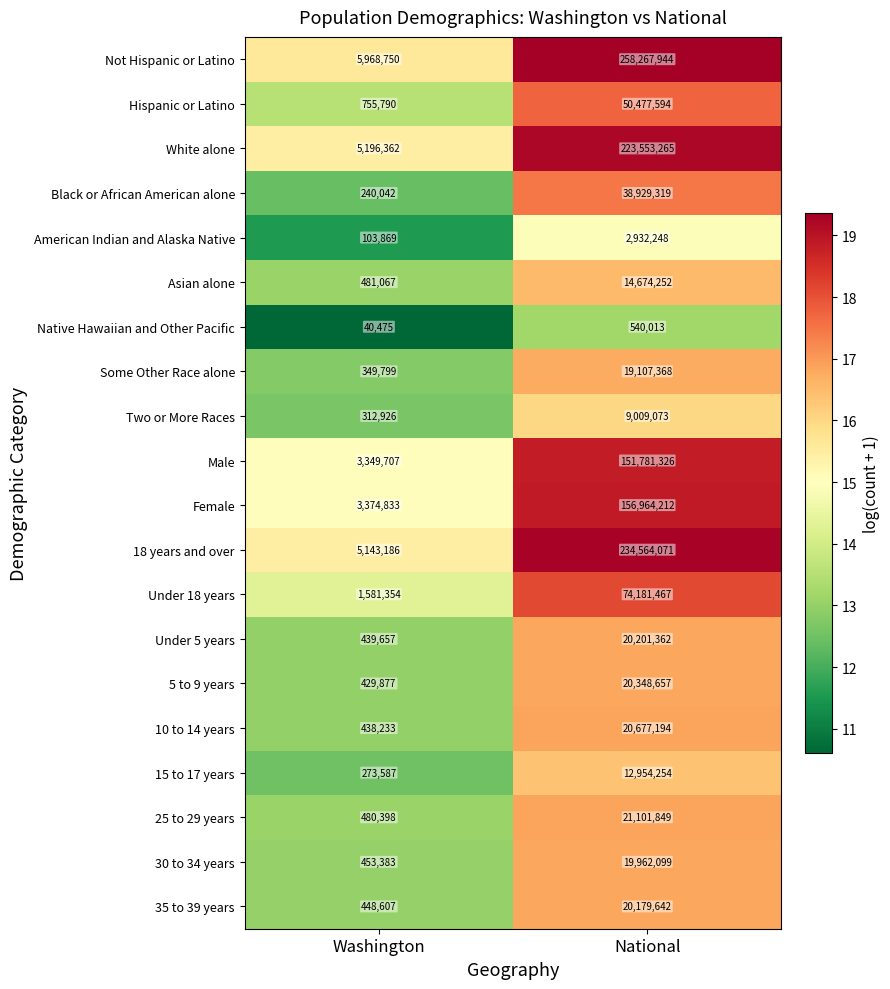

The 25 to 29 years series shows 4630896 at National. True or false?

False